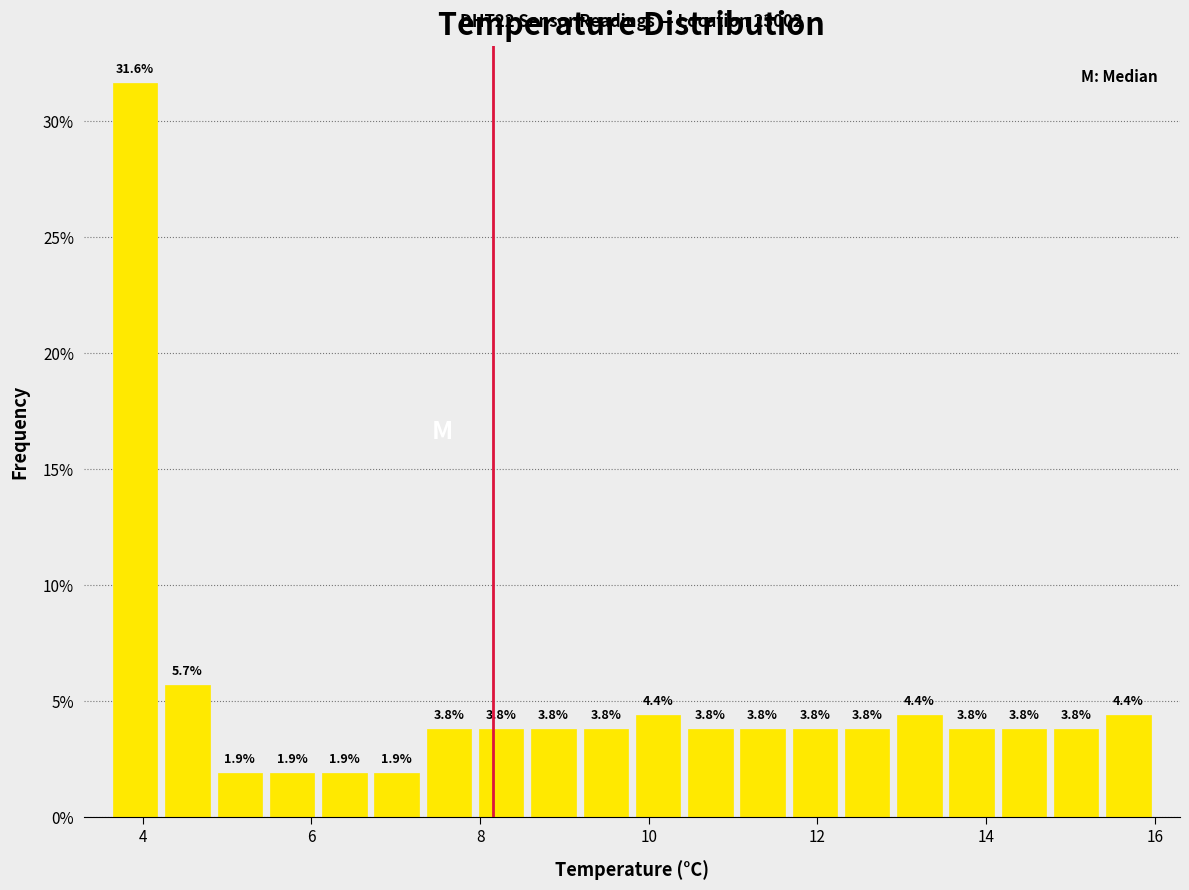

Read against the x-axis, roughly where is the centre of the tallest bar?

4.0